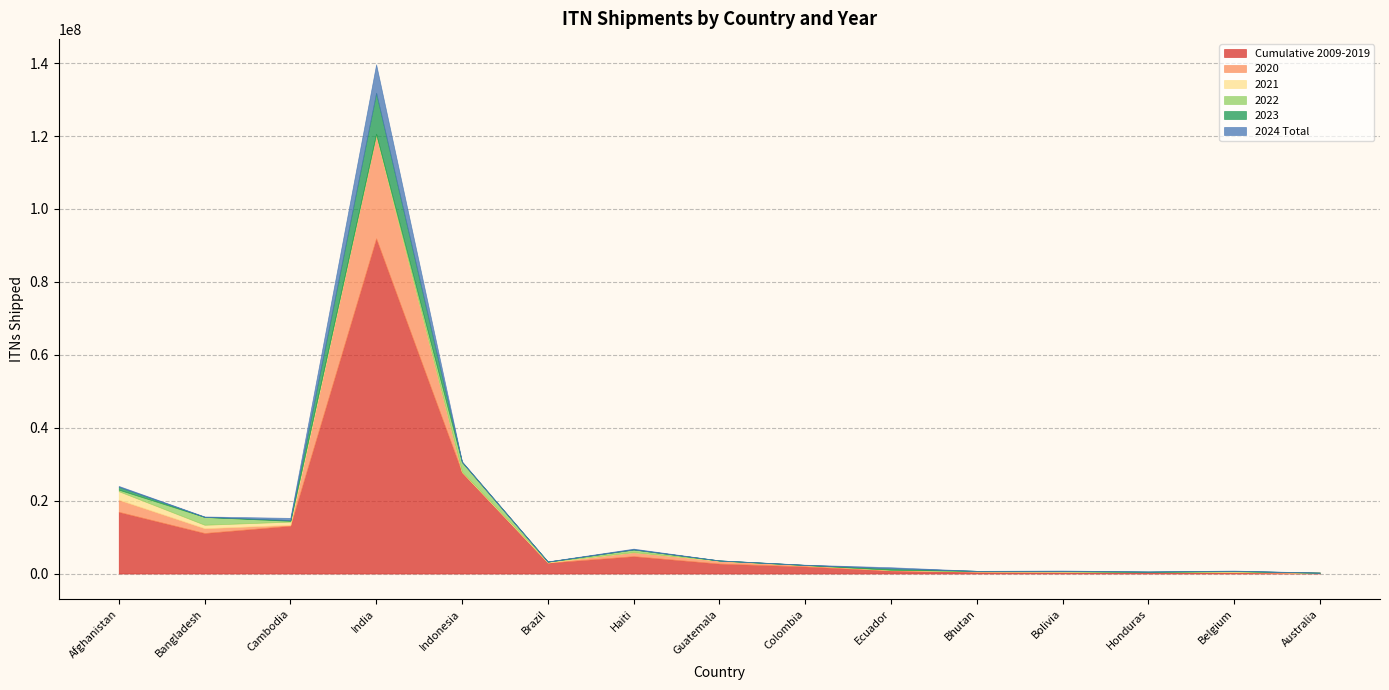

How many lines are shown in the chart?

6